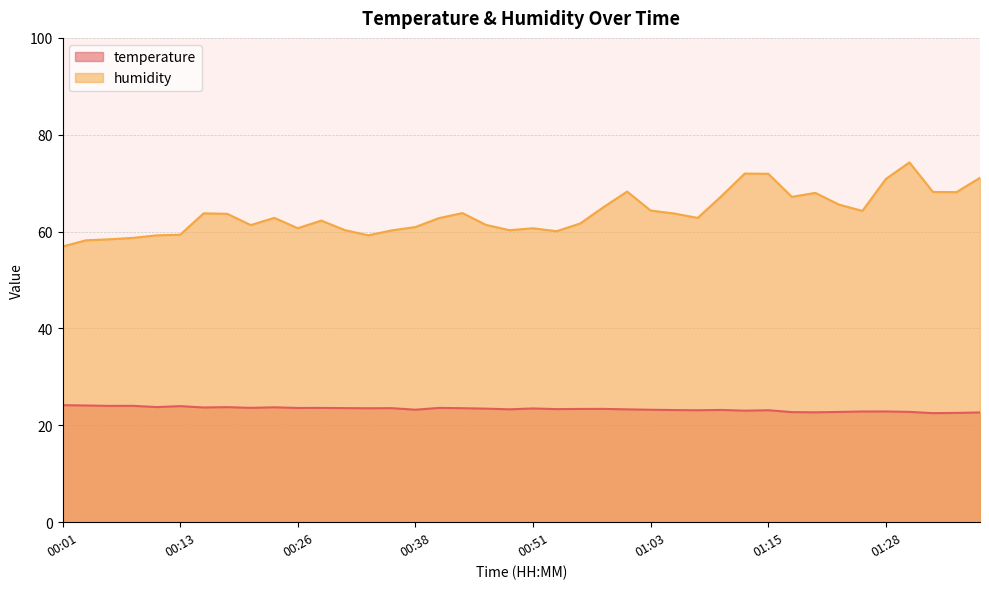

True or false: humidity and temperature intersect in this chart.

False